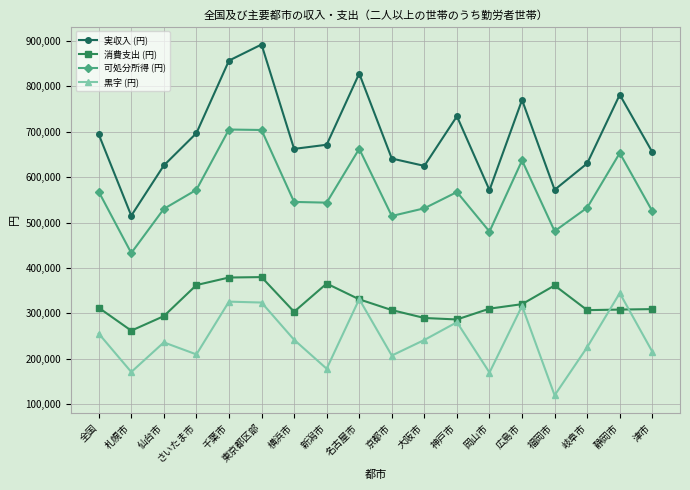

What are all the series names shown in the legend?

実収入 (円), 消費支出 (円), 可処分所得 (円), 黒字 (円)